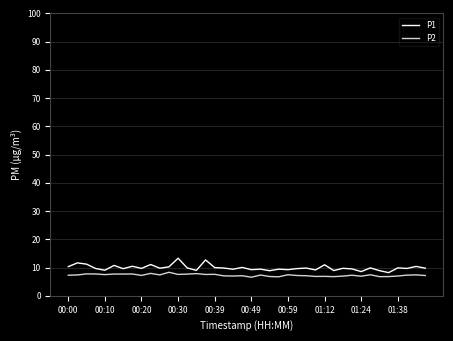

List the series in order of their overall mean, highest first.

P1, P2